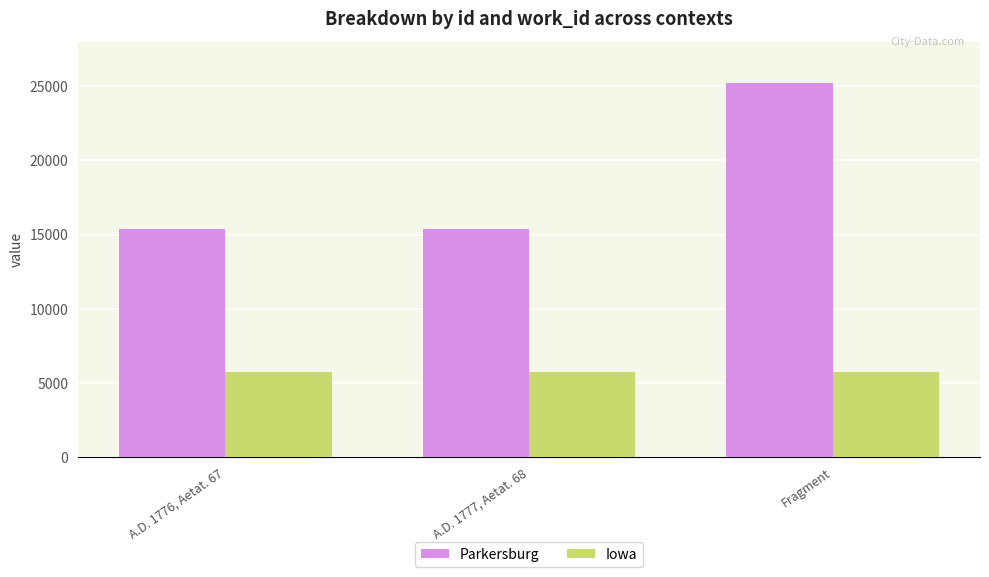

What is the value of the Iowa bar at the 2nd from the left?

5767